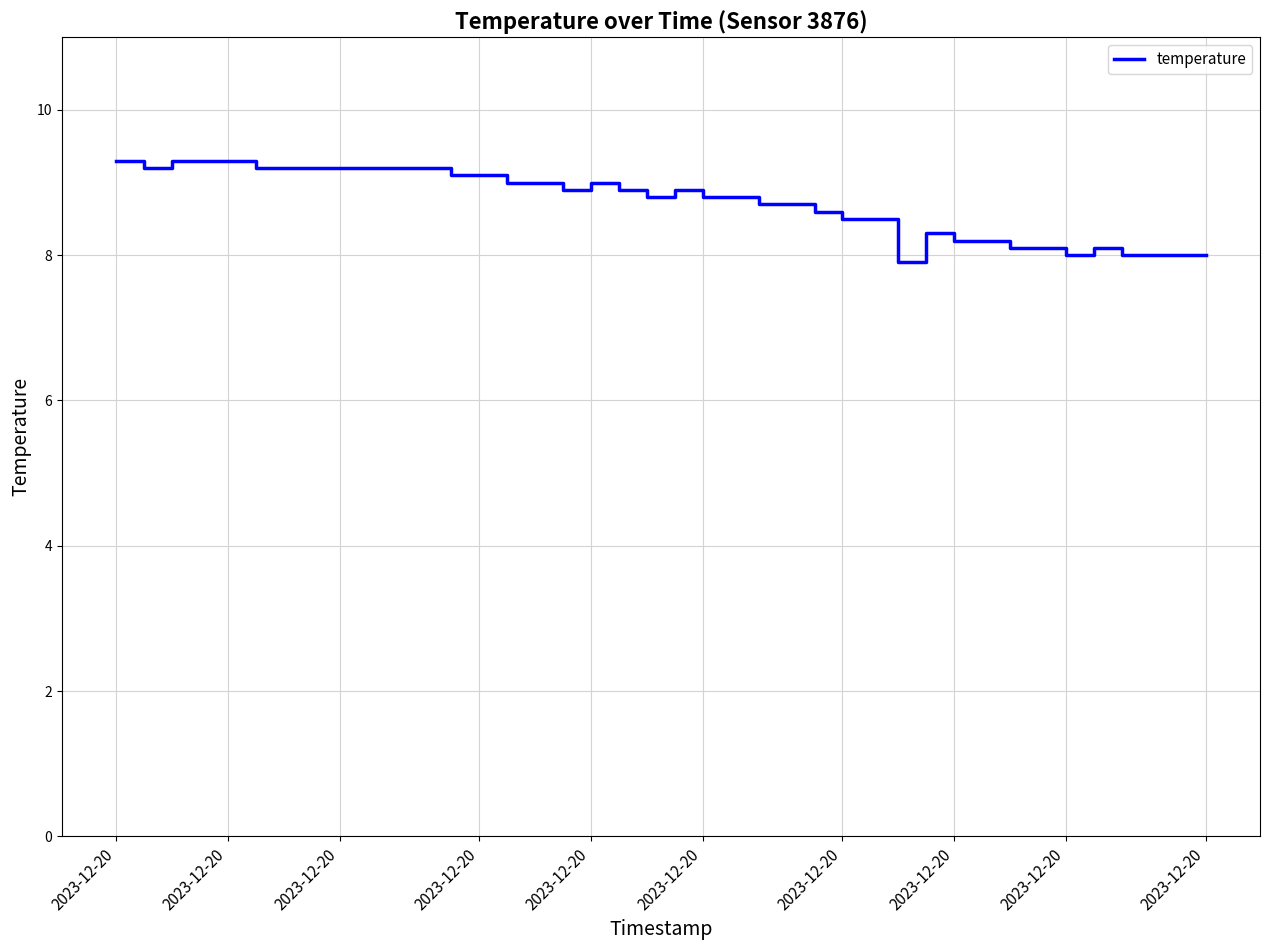

What is the difference between the maximum and minimum values?

1.4